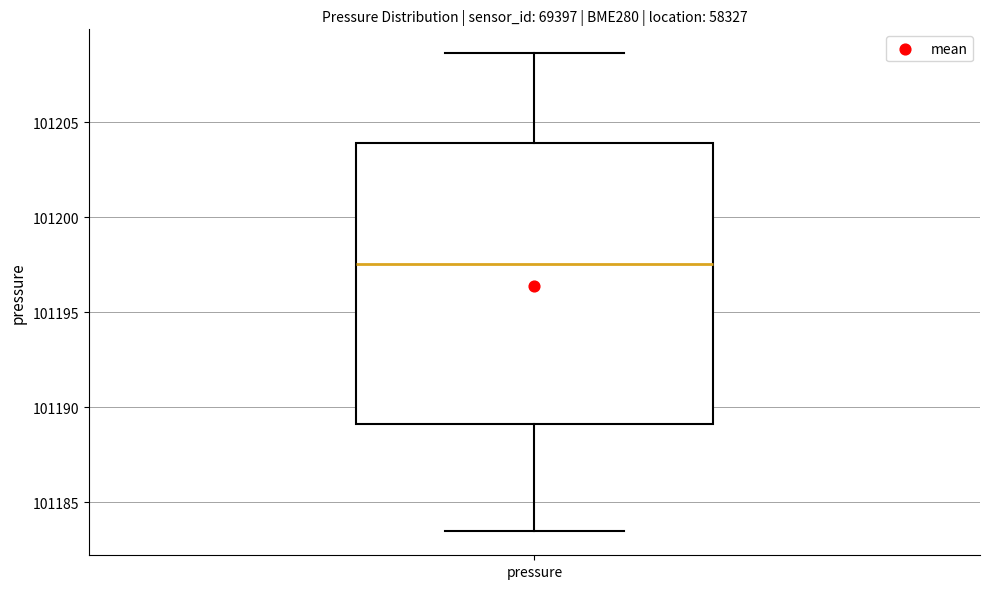

Read this box plot against the y-axis: the position of the median line, the range covered by the box, and the ends of both whiskers. The values are not printed on the chart, so give them approximately, as read against the axis.

median 101197.5, box 101189.0 to 101204.0, whiskers 101183.5 to 101208.5